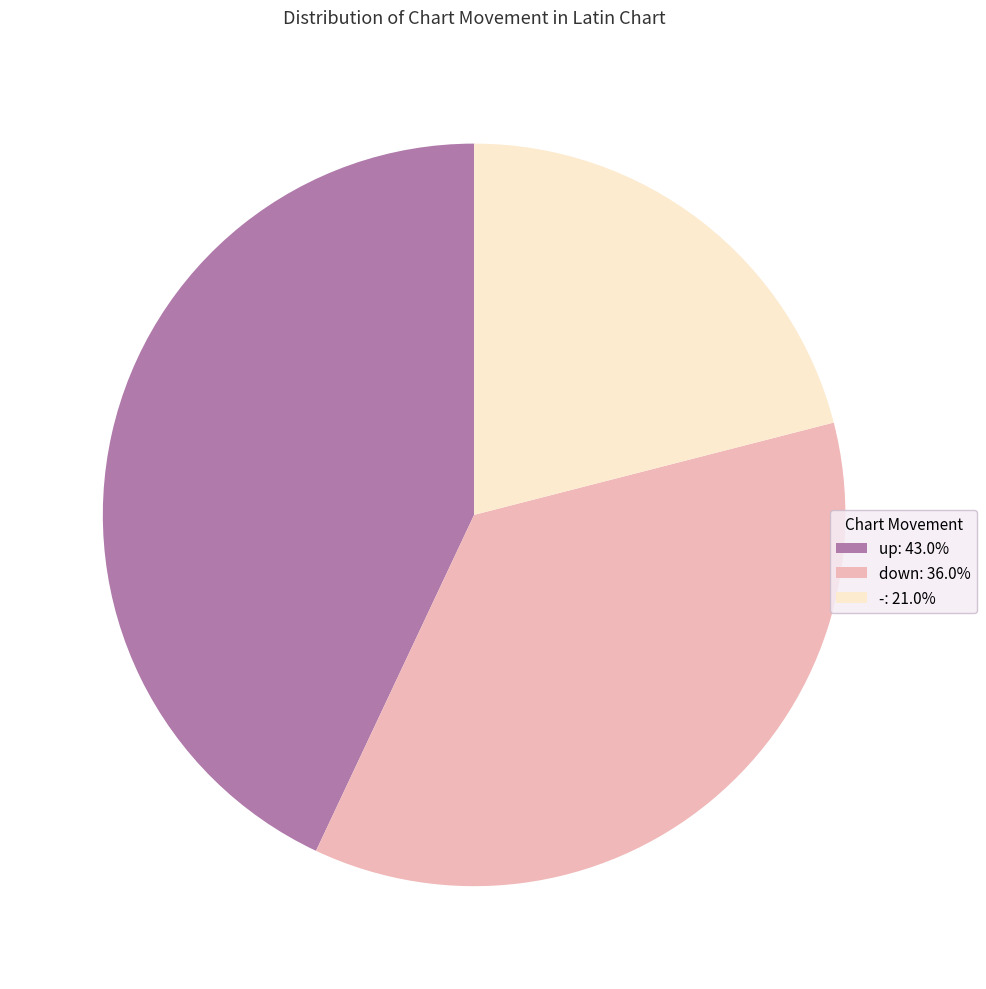

Does up represent more than half of the total?

No